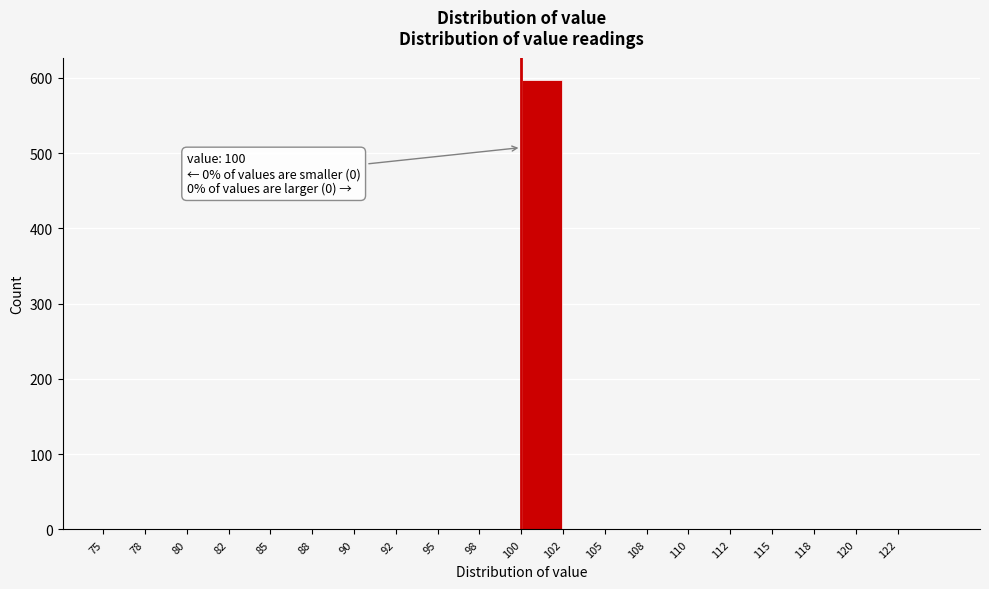

Over which range of the x-axis is the bar tallest?

100.0 to 102.5